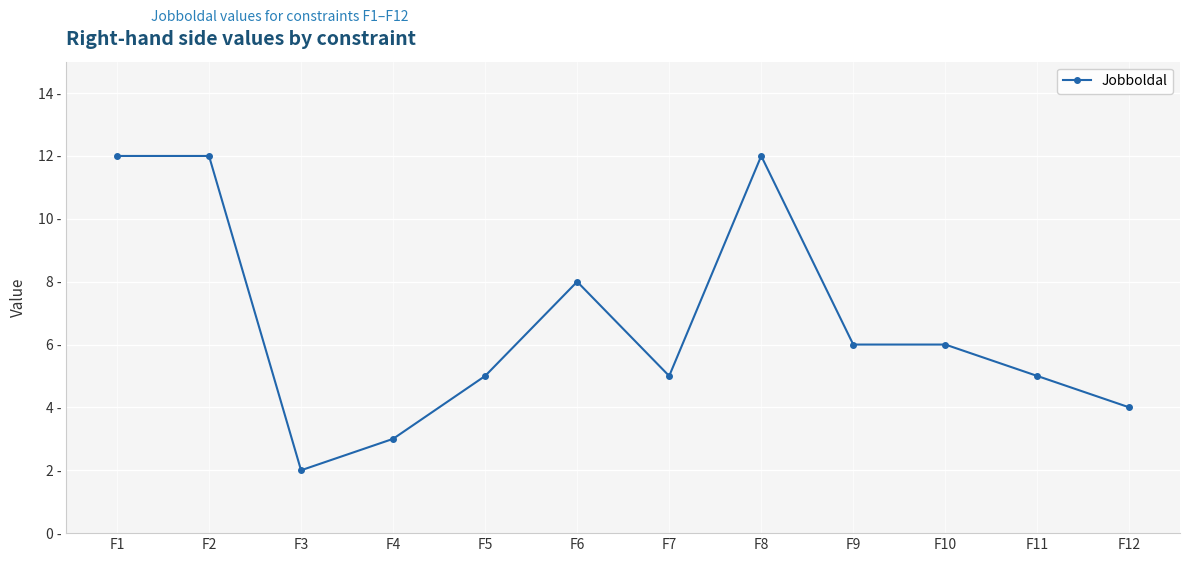

Is this an area chart (filled region under the line)?

No